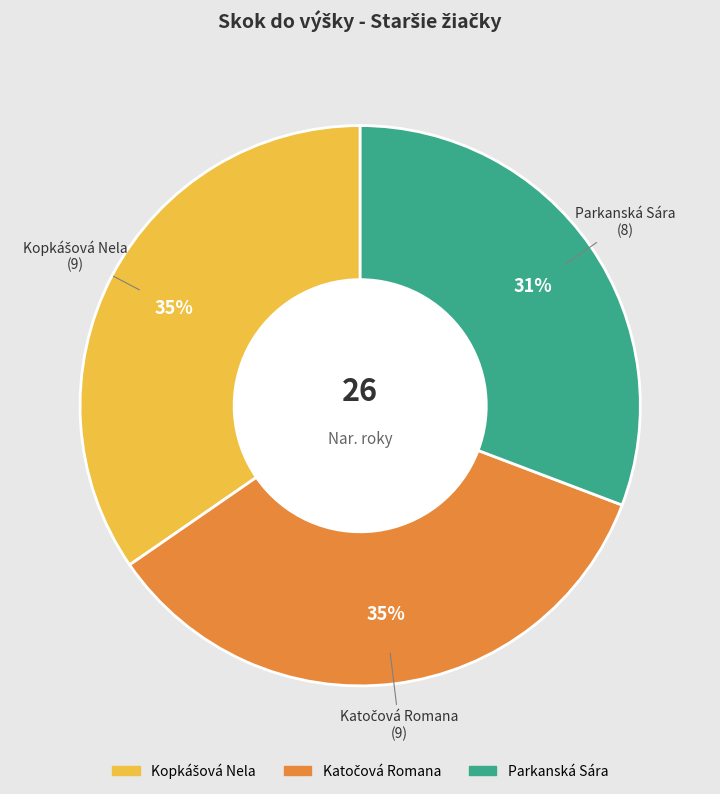

Does Parkanská Sára account for over 50% of the chart?

No